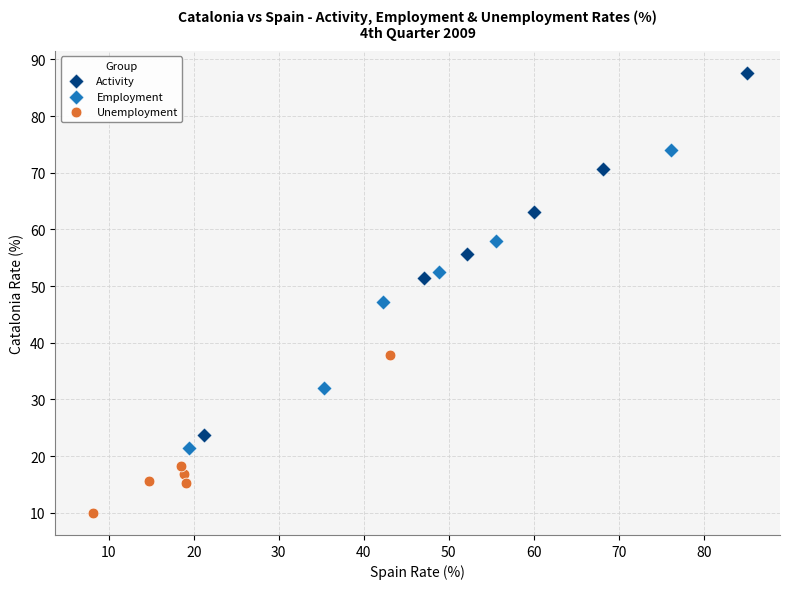

What are all the series names shown in the legend?

Activity, Employment, Unemployment